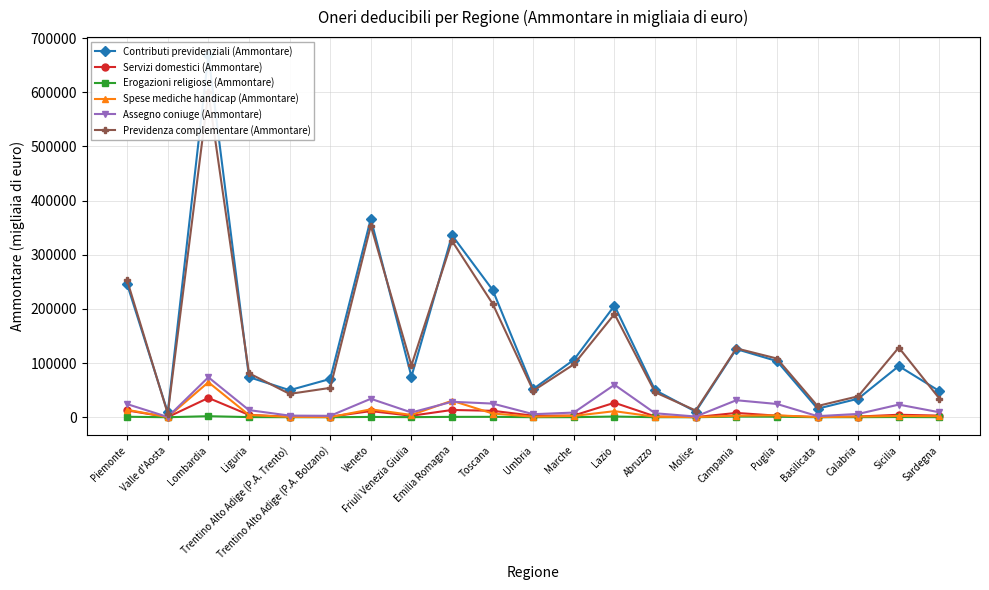

At which category does Assegno coniuge (Ammontare) reach its first local valley?

Valle d'Aosta